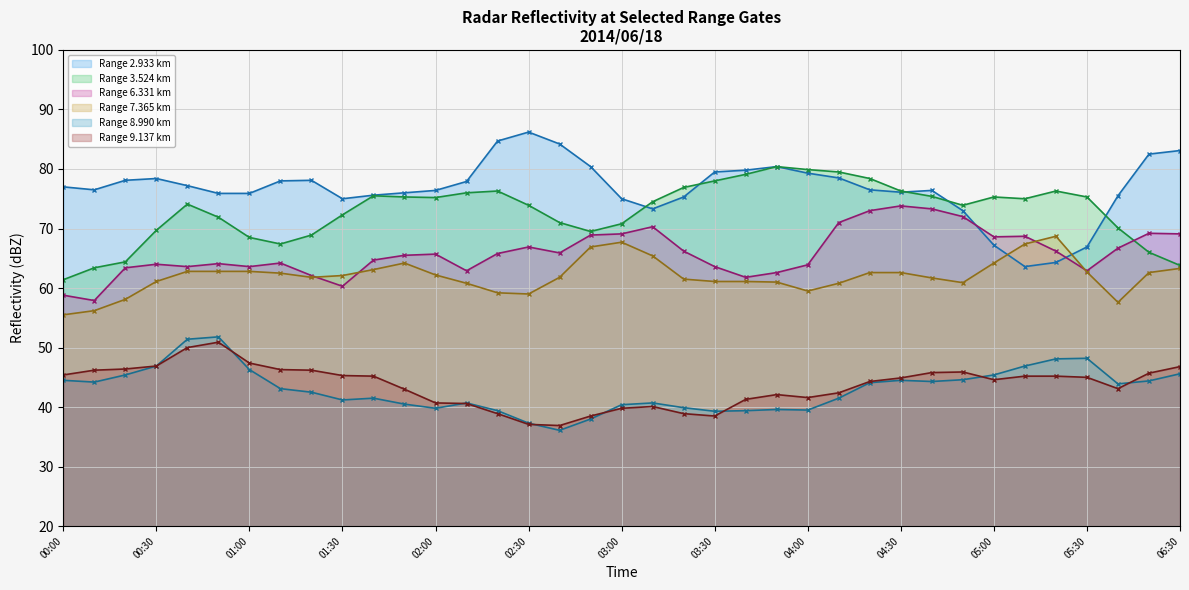

The Range 3.524 km series shows 21.5 at 00:30. True or false?

False